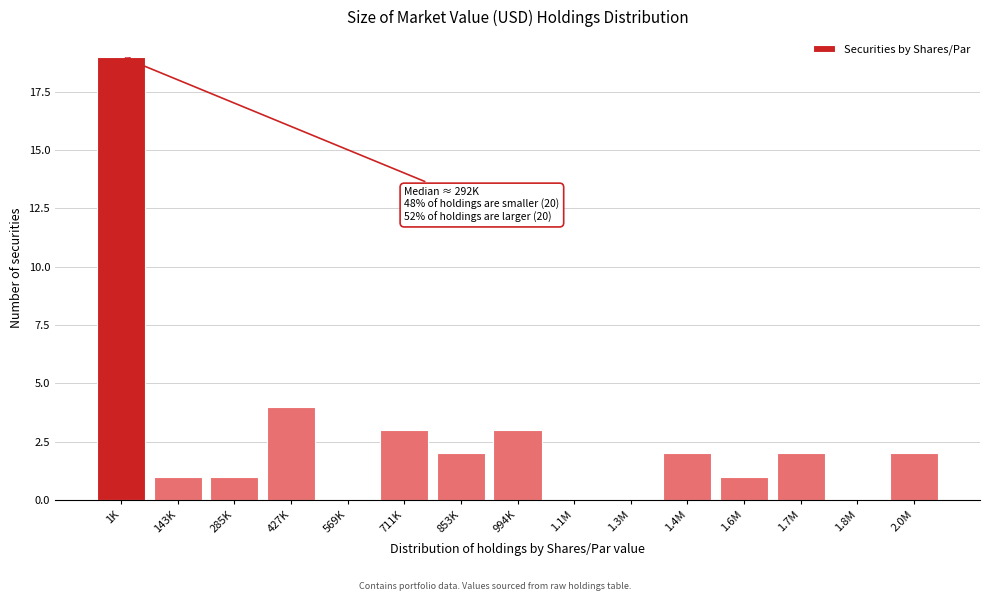

Reading left to right, extract all data points from this chart.

1K=19	143K=1	285K=1	427K=4	569K=0	711K=3	853K=2	994K=3	1.1M=0	1.3M=0	1.4M=2	1.6M=1	1.7M=2	1.8M=0	2.0M=2